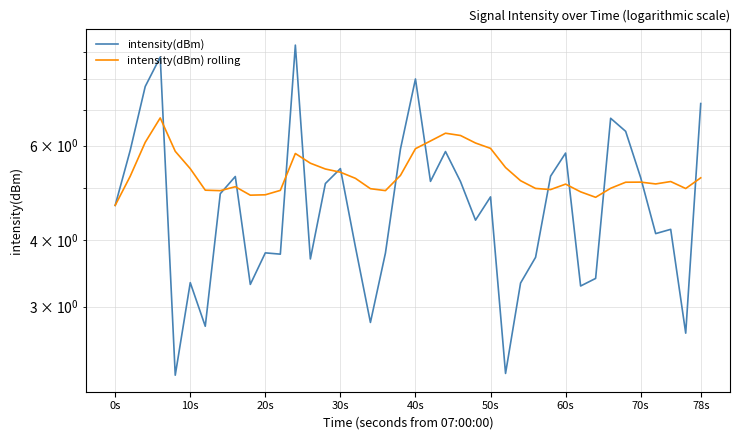

How many data points in intensity(dBm) are above 4?

24